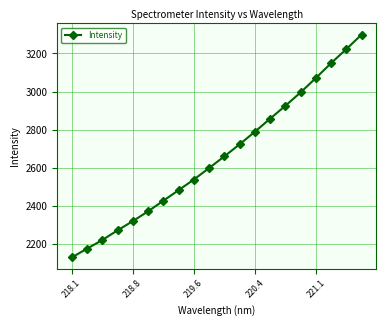

What is the sum of all values?

53213.3